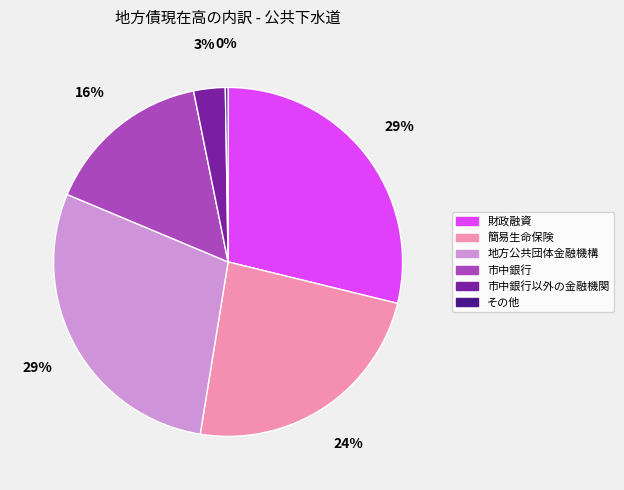

Does any single category account for the majority?

No